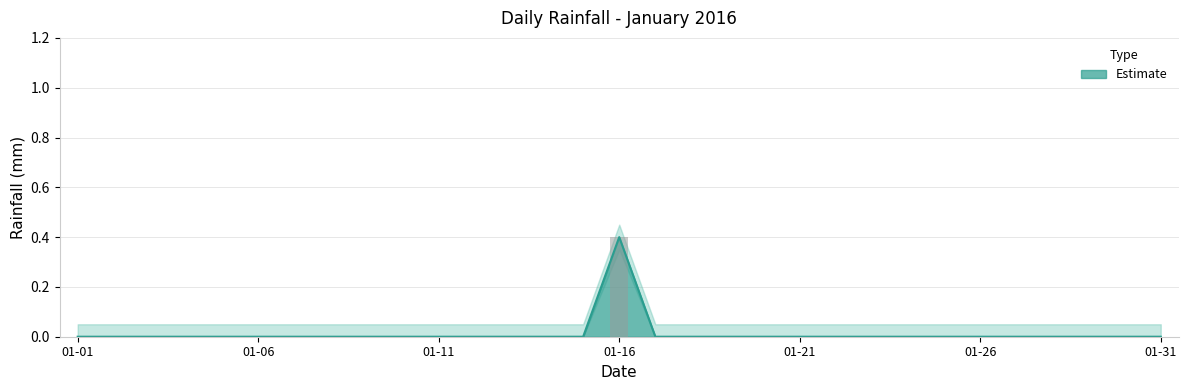

Rank the categories by value from highest to lowest.

2016-01-16, 2016-01-01, 2016-01-02, 2016-01-03, 2016-01-04, 2016-01-05, 2016-01-06, 2016-01-07, 2016-01-08, 2016-01-09, 2016-01-10, 2016-01-11, 2016-01-12, 2016-01-13, 2016-01-14, 2016-01-15, 2016-01-17, 2016-01-18, 2016-01-19, 2016-01-20, 2016-01-21, 2016-01-22, 2016-01-23, 2016-01-24, 2016-01-25, 2016-01-26, 2016-01-27, 2016-01-28, 2016-01-29, 2016-01-30, 2016-01-31